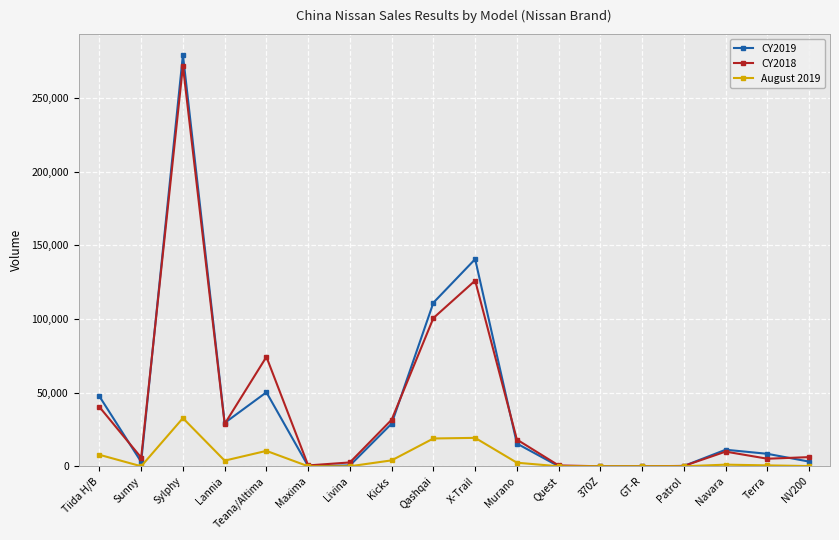

True or false: CY2018 has a value of 580 at Maxima.

True